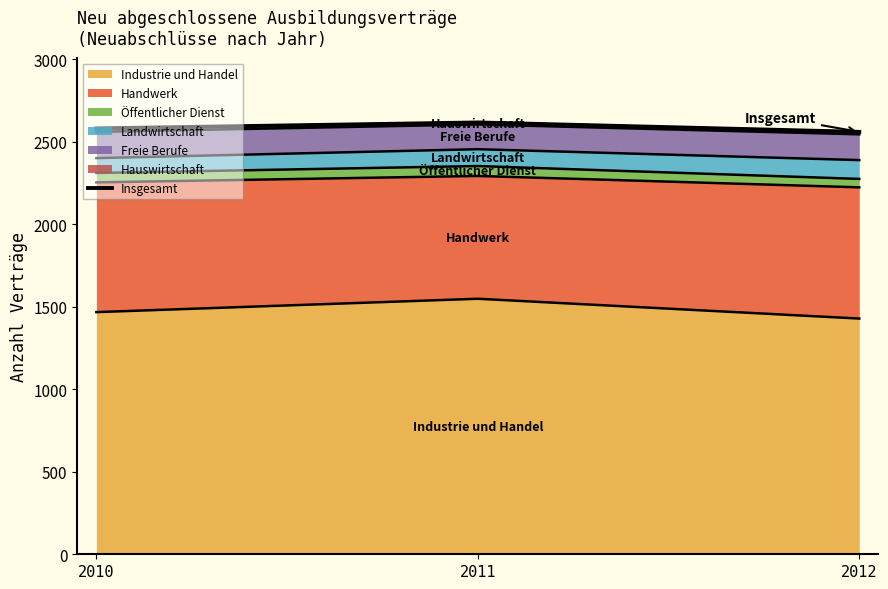

Read the value at 2011, to the nearest 10.

2620